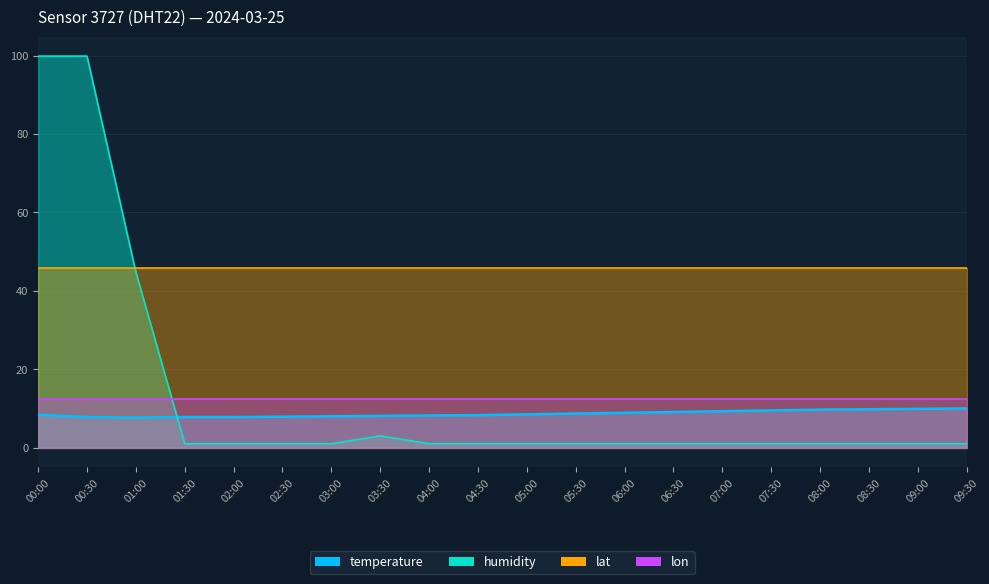

Which series has the largest range (max minus min)?

humidity